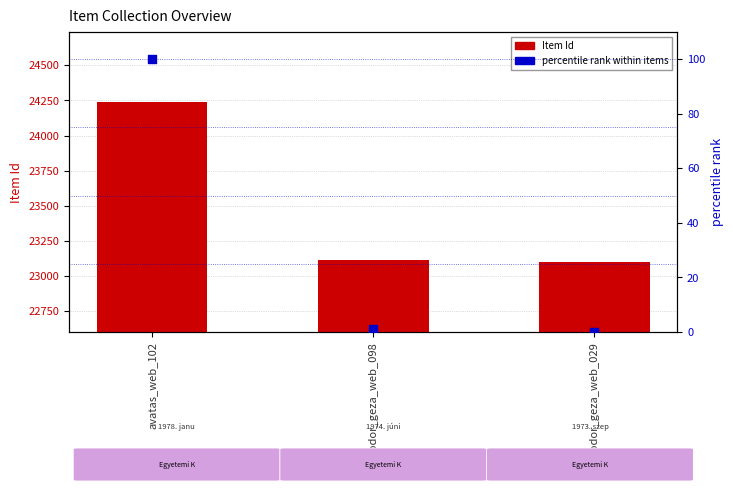

What is the total value across all series at avatas_web_102?

24337.0